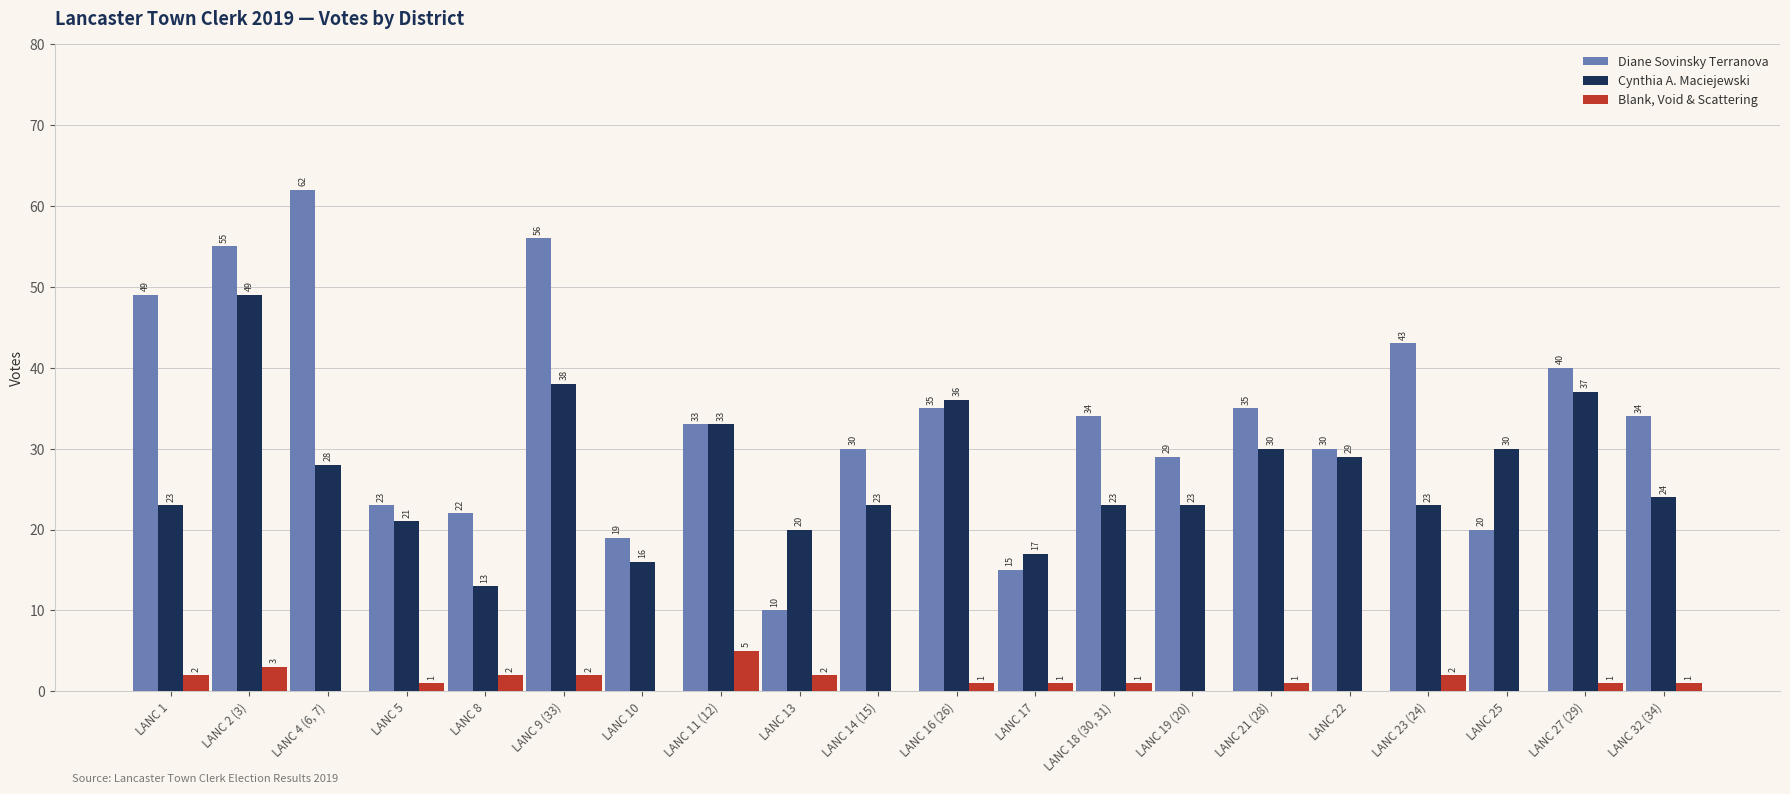

Reading left to right, transcribe all the data shown in this chart.

Diane Sovinsky Terranova: LANC 1=49	LANC 2 (3)=55	LANC 4 (6, 7)=62	LANC 5=23	LANC 8=22	LANC 9 (33)=56	LANC 10=19	LANC 11 (12)=33	LANC 13=10	LANC 14 (15)=30	LANC 16 (26)=35	LANC 17=15	LANC 18 (30, 31)=34	LANC 19 (20)=29	LANC 21 (28)=35	LANC 22=30	LANC 23 (24)=43	LANC 25=20	LANC 27 (29)=40	LANC 32 (34)=34
Cynthia A. Maciejewski: LANC 1=23	LANC 2 (3)=49	LANC 4 (6, 7)=28	LANC 5=21	LANC 8=13	LANC 9 (33)=38	LANC 10=16	LANC 11 (12)=33	LANC 13=20	LANC 14 (15)=23	LANC 16 (26)=36	LANC 17=17	LANC 18 (30, 31)=23	LANC 19 (20)=23	LANC 21 (28)=30	LANC 22=29	LANC 23 (24)=23	LANC 25=30	LANC 27 (29)=37	LANC 32 (34)=24
Blank, Void & Scattering: LANC 1=2	LANC 2 (3)=3	LANC 4 (6, 7)=0	LANC 5=1	LANC 8=2	LANC 9 (33)=2	LANC 10=0	LANC 11 (12)=5	LANC 13=2	LANC 14 (15)=0	LANC 16 (26)=1	LANC 17=1	LANC 18 (30, 31)=1	LANC 19 (20)=0	LANC 21 (28)=1	LANC 22=0	LANC 23 (24)=2	LANC 25=0	LANC 27 (29)=1	LANC 32 (34)=1